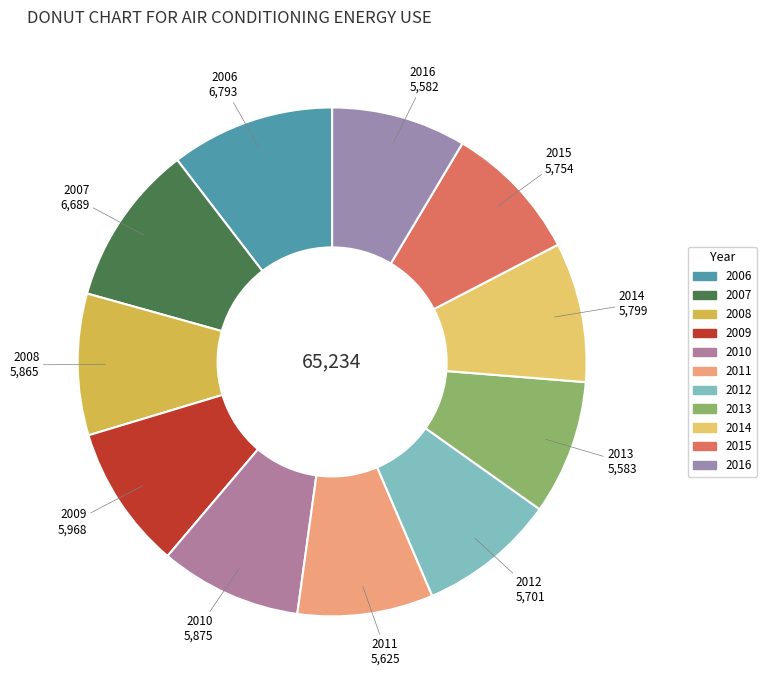

What is the ratio of the value at 2010 to the value at 2016?

1.1